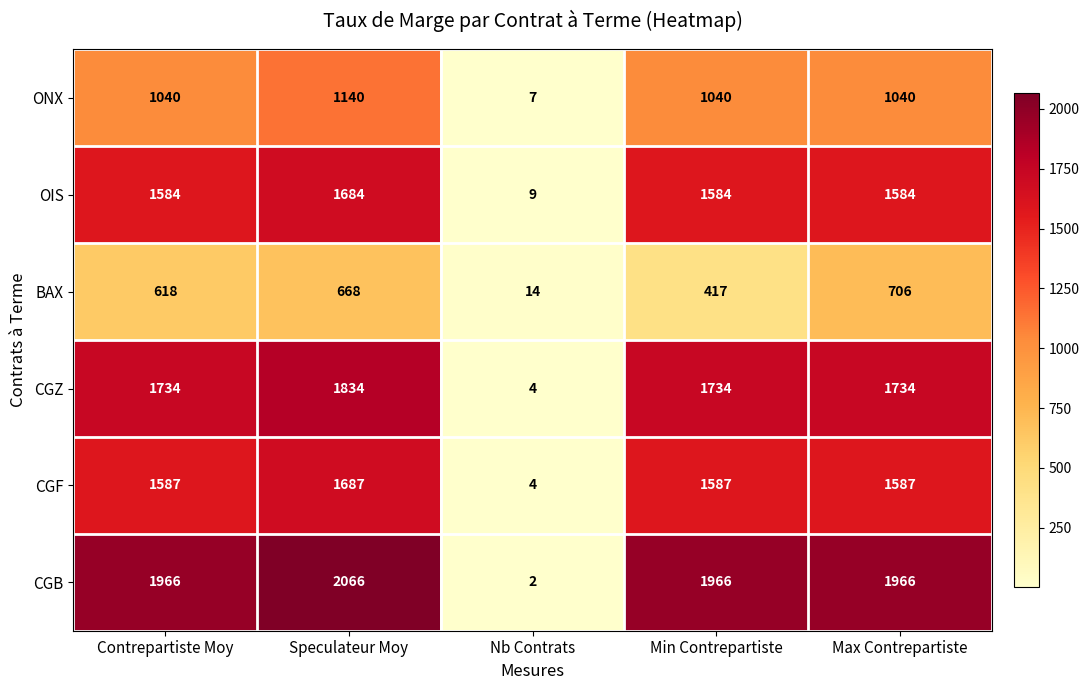

Which series has the largest range (max minus min)?

CGB